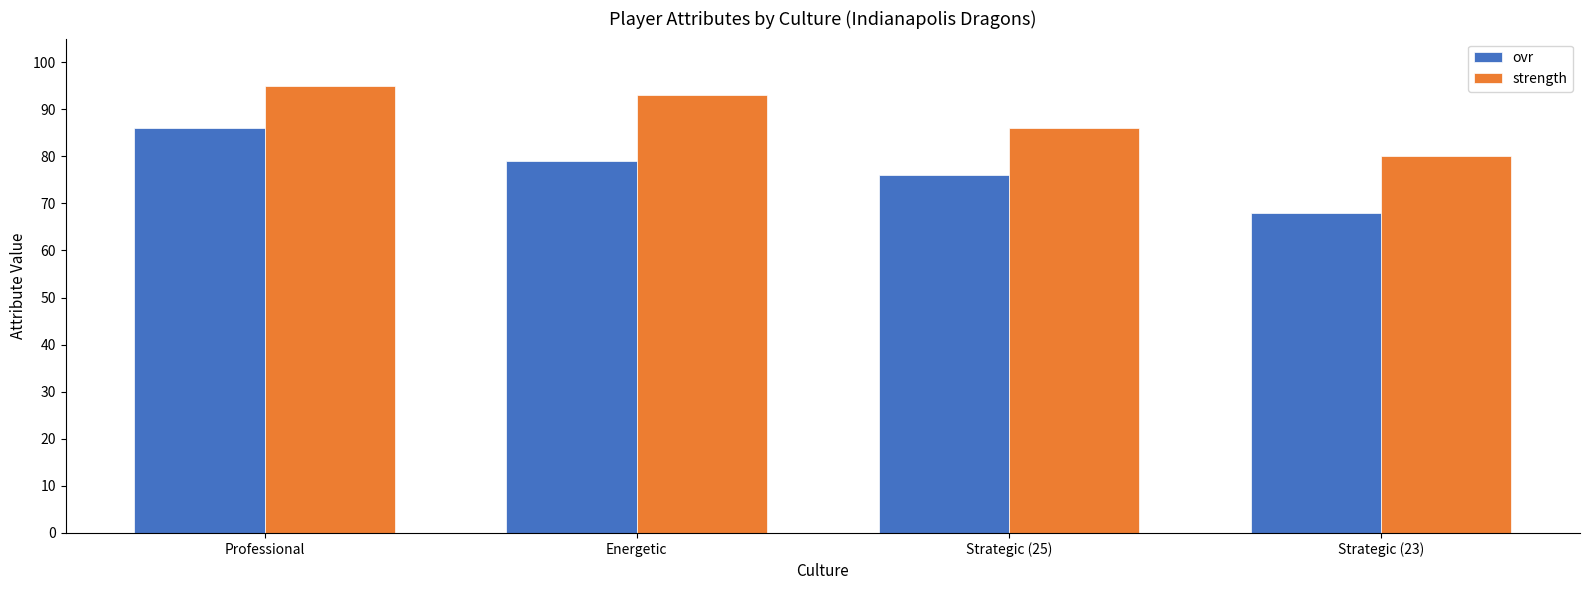

Reading left to right, transcribe all the data shown in this chart.

ovr: Professional=86	Energetic=79	Strategic (25)=76	Strategic (23)=68
strength: Professional=95	Energetic=93	Strategic (25)=86	Strategic (23)=80